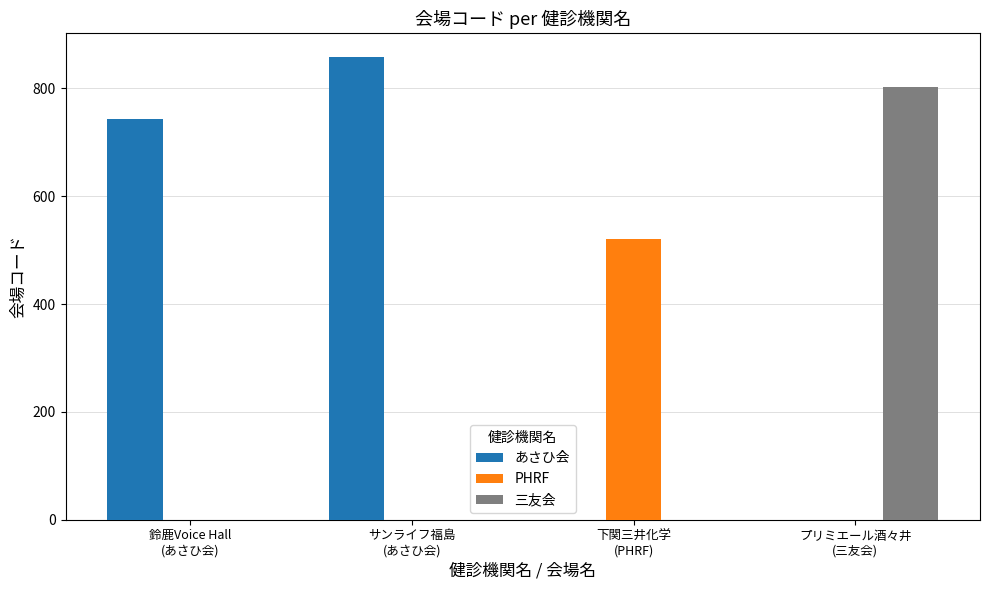

What is the sum of the あさひ会 values at プリミエール酒々井
(三友会) and サンライフ福島
(あさひ会)?

859